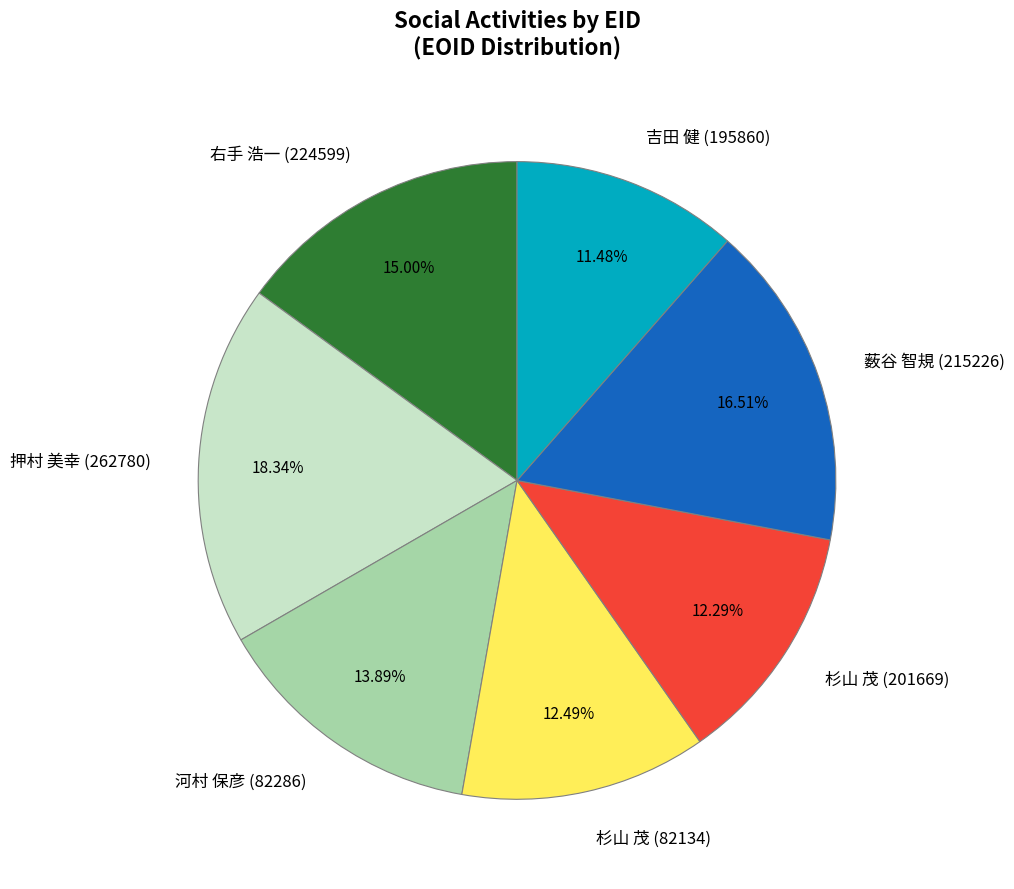

True or false: 右手 浩一 (224599) accounts for 15% of the total.

True